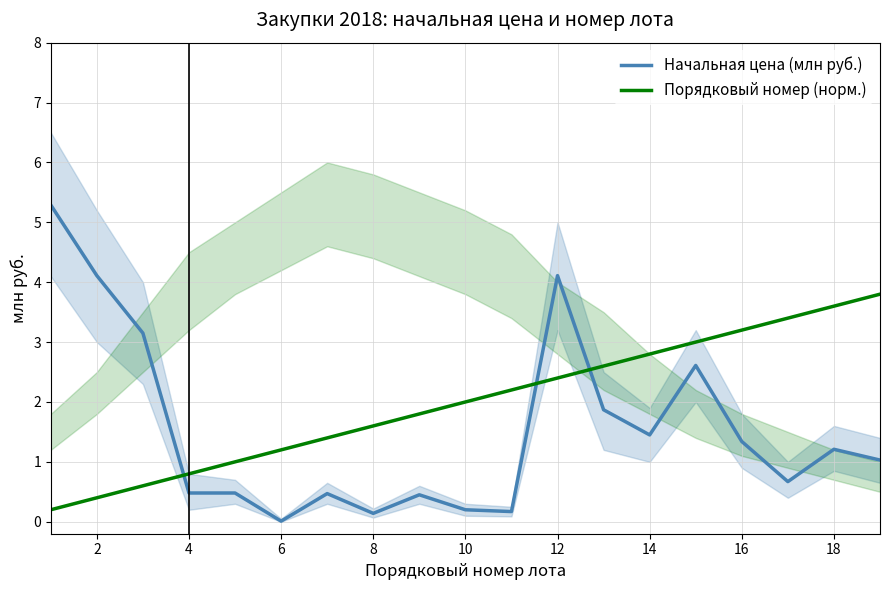

What are all the series names shown in the legend?

Начальная цена (млн руб.), Порядковый номер (норм.)